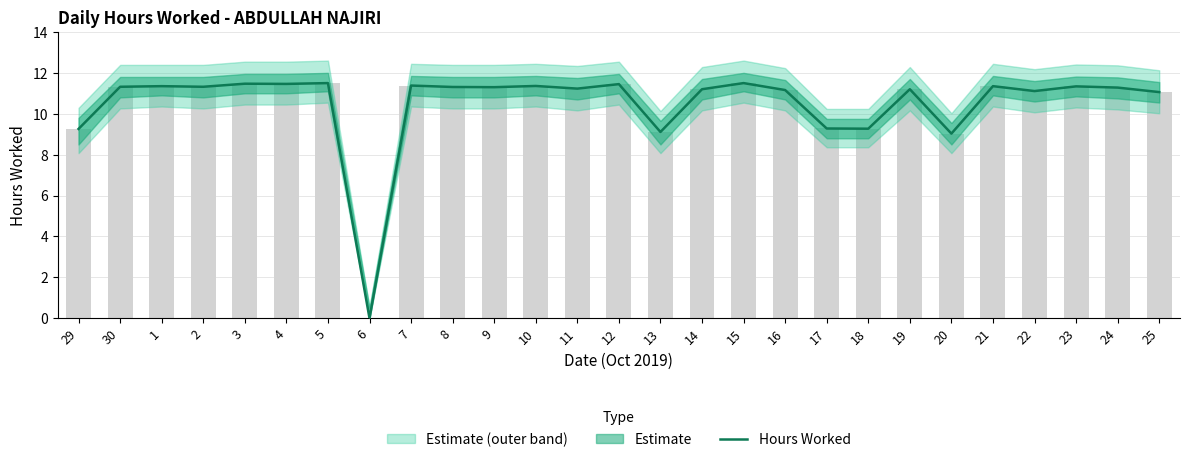

What is the label of the 25th bar from the right?

1